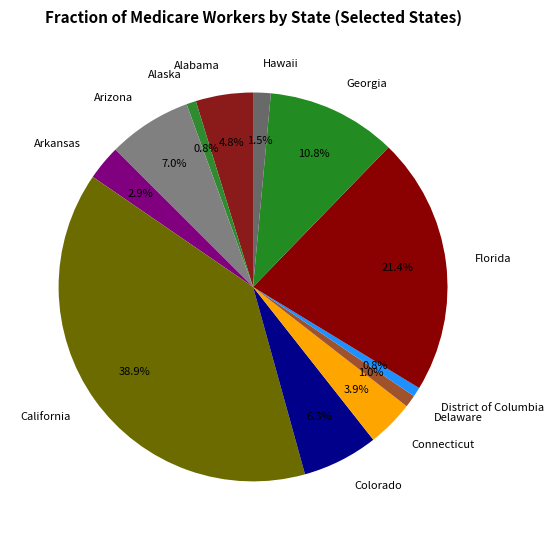

Is it true that Alaska is 11% of the pie?

False